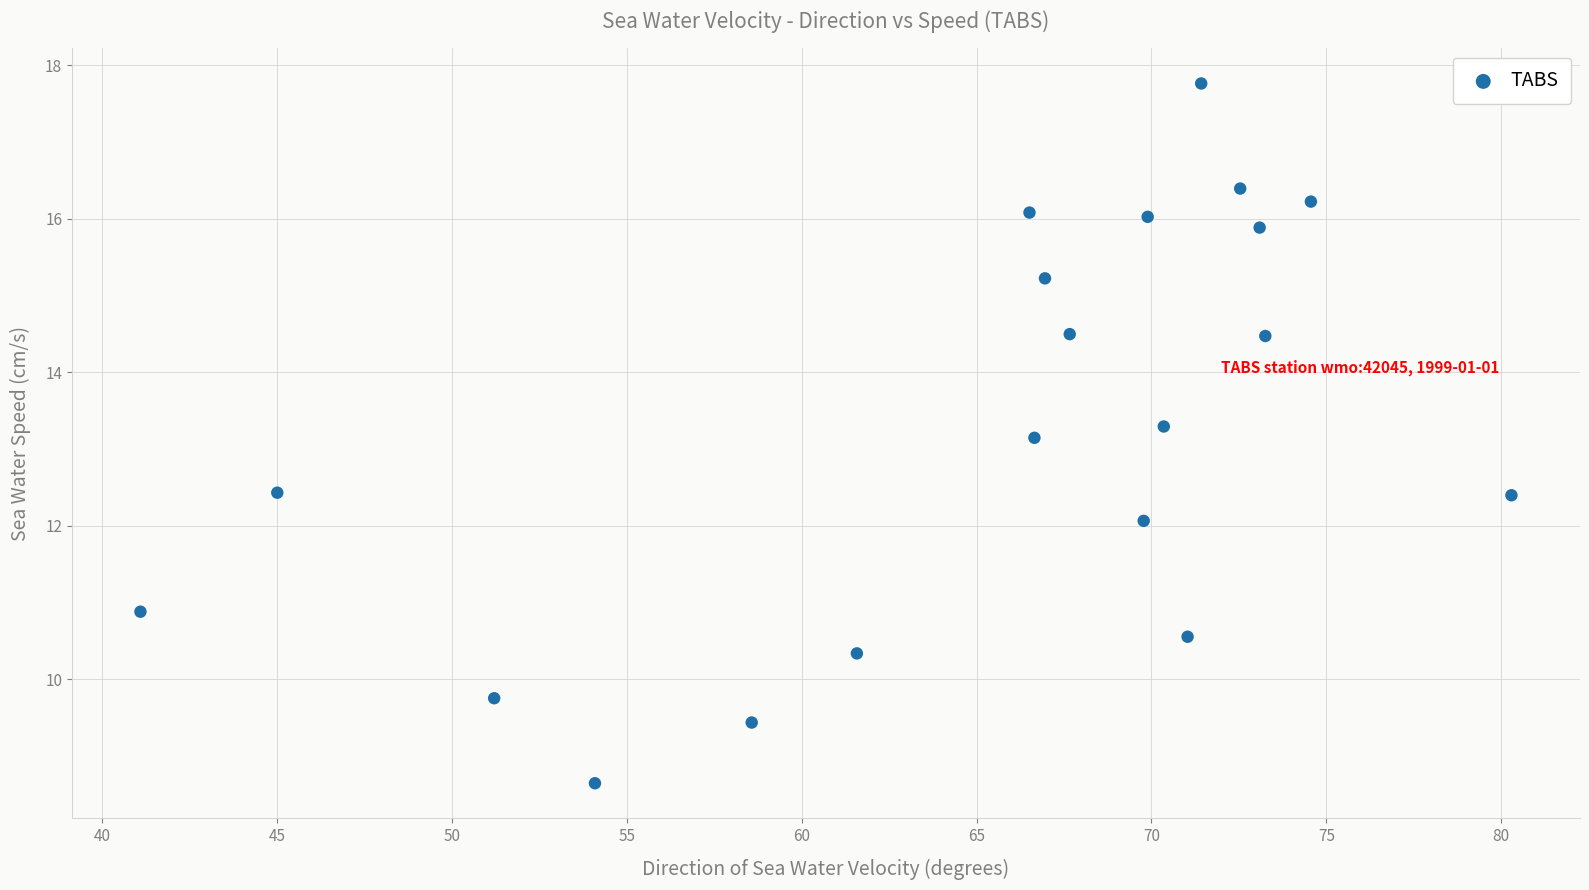

What Y value in the scatter plot is closest to 13?

13.1